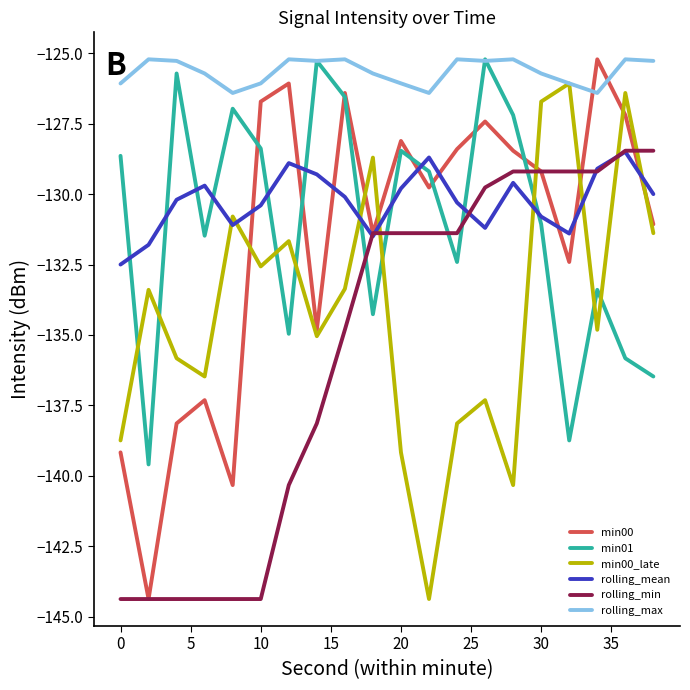

How many interior local peaks does the min00 series have?

6